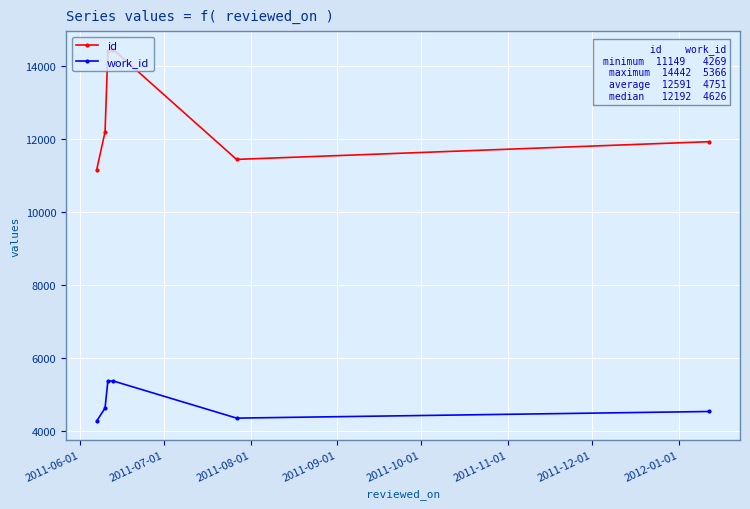

Which series has the largest range (max minus min)?

id